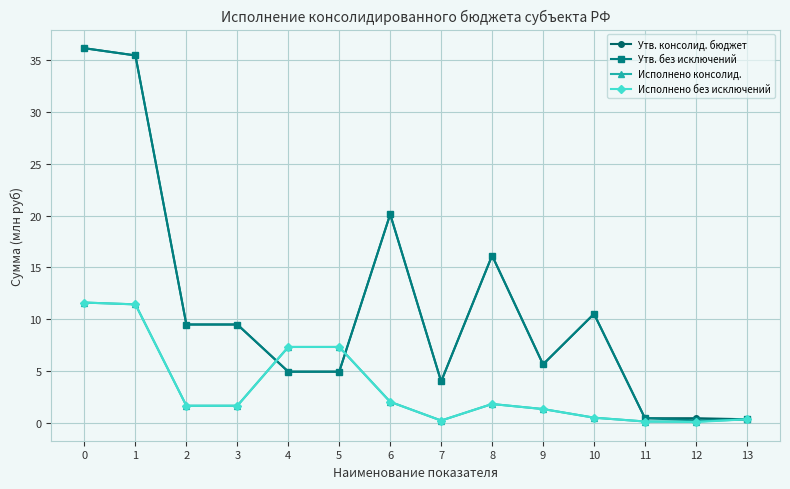

Is it true that Исполнено консолид. equals 0.3 at 13?

True